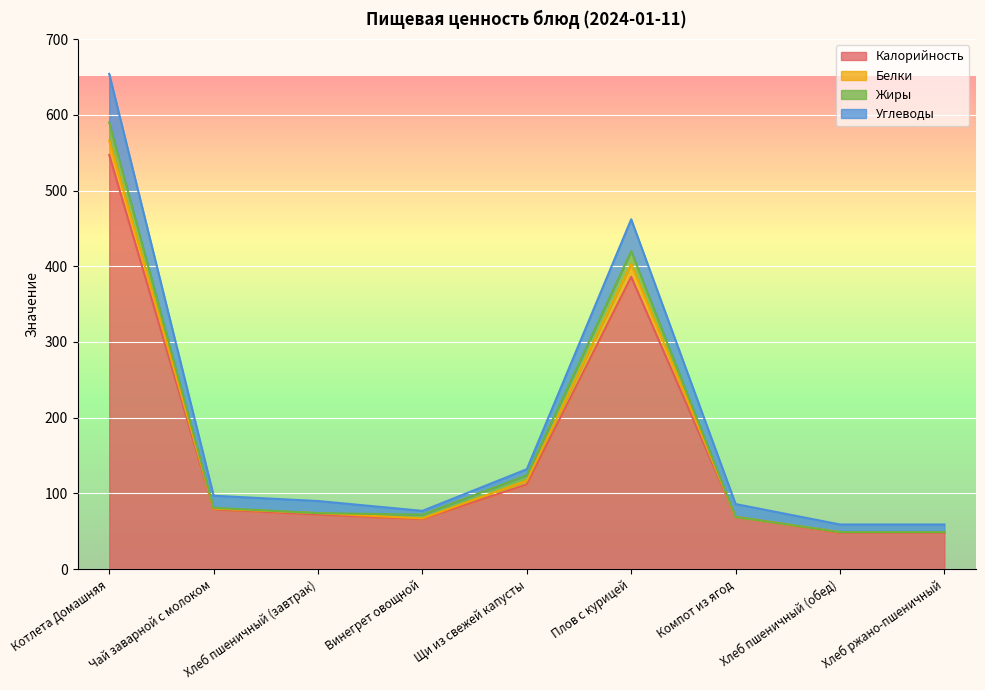

At which category does Калорийность reach its first local valley?

Винегрет овощной